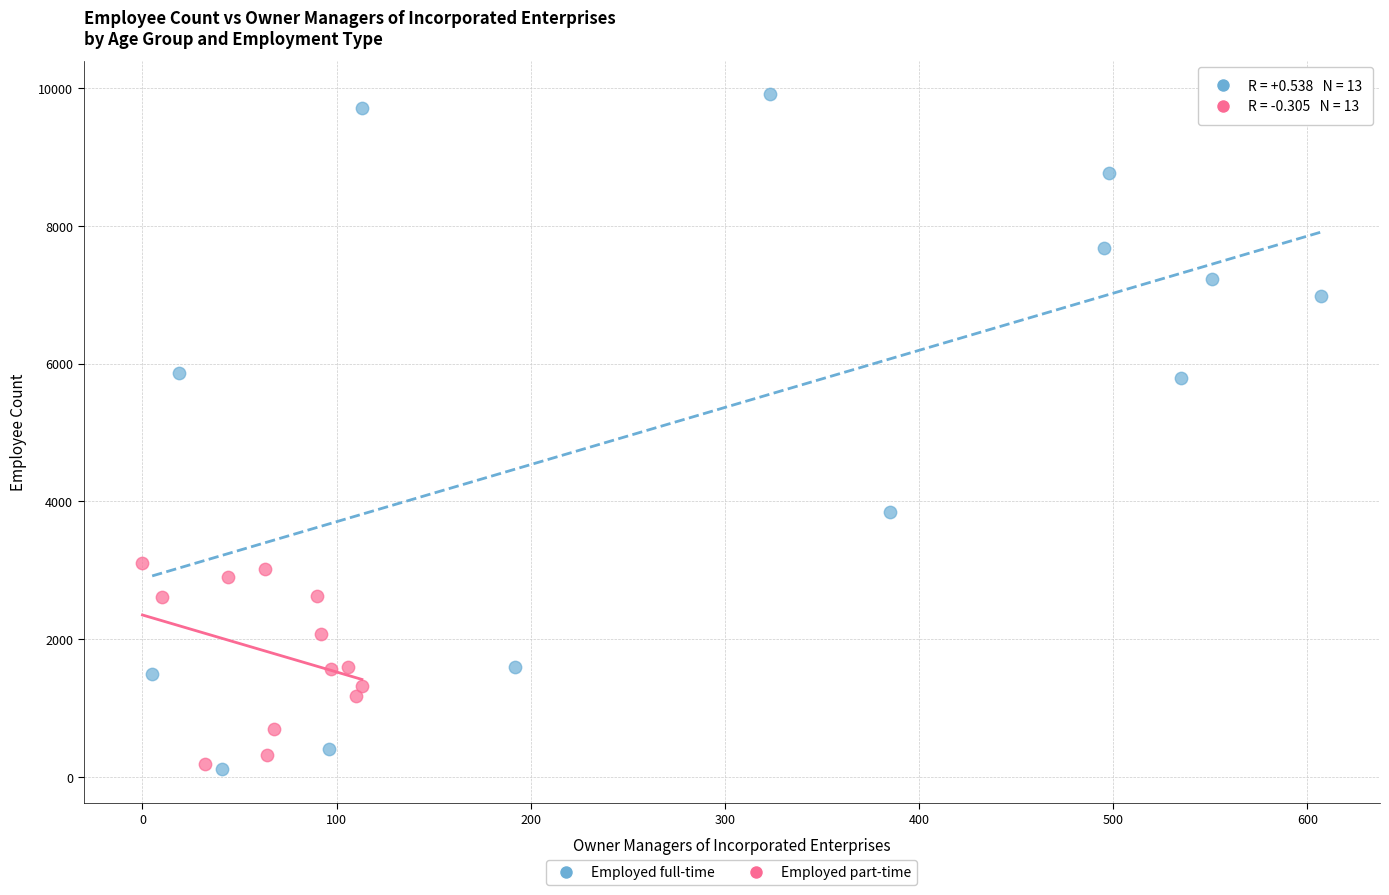

Which series contains the highest Y value?

Employed full-time